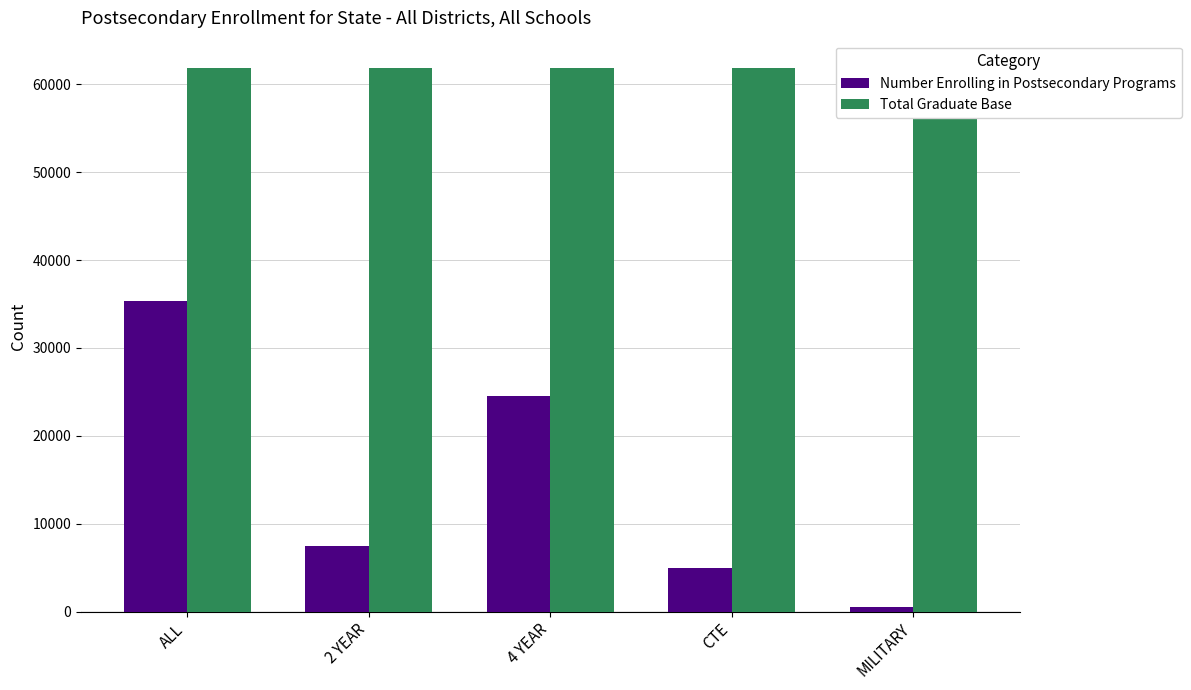

Where is Total Graduate Base nearest to the value 61862?

ALL